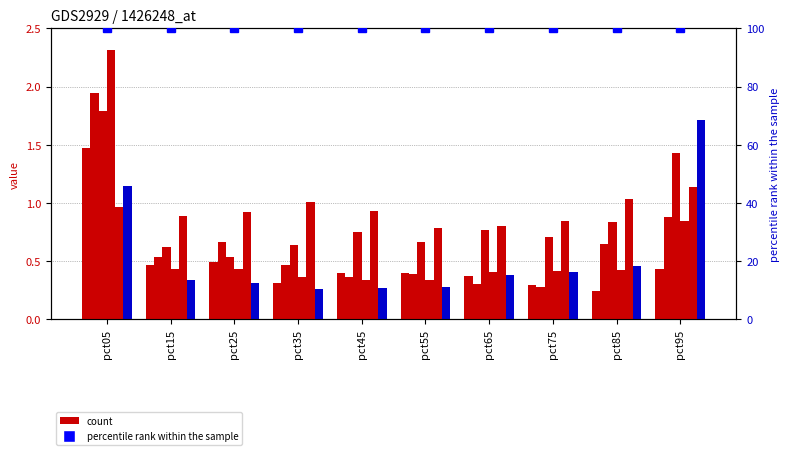

Does the chart contain any negative values?

No